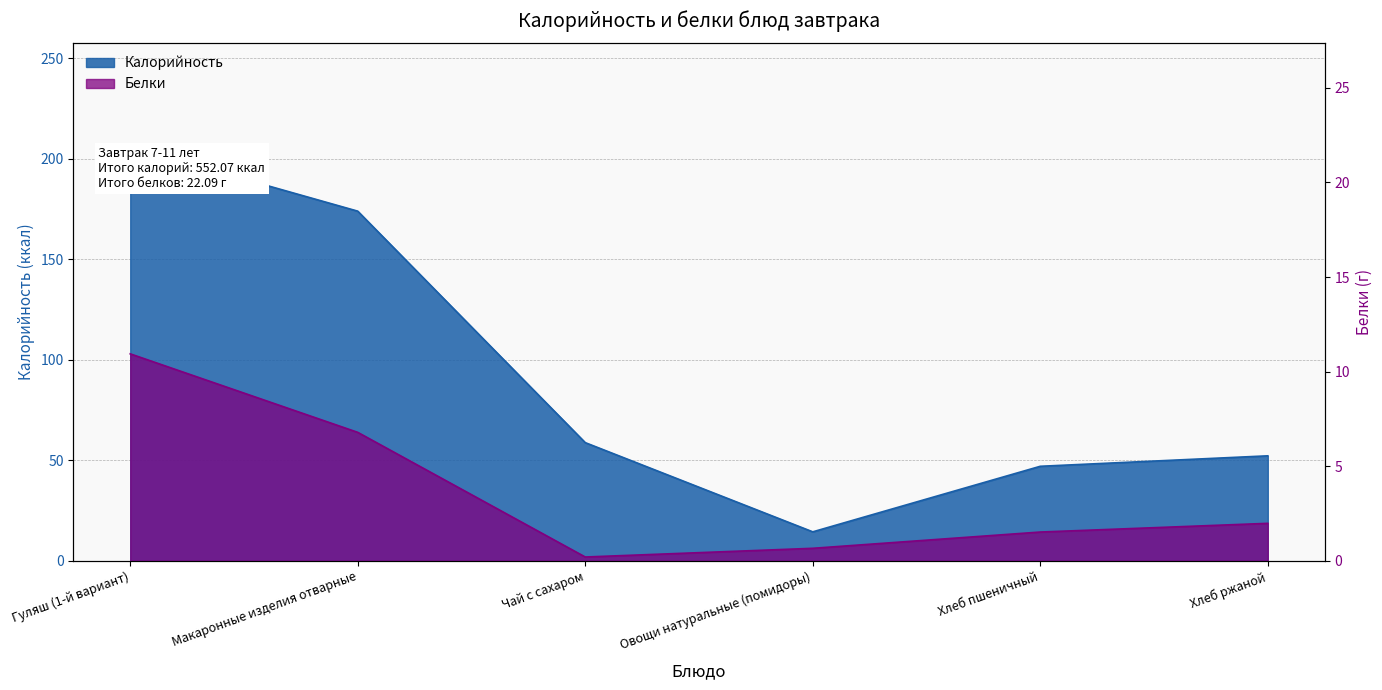

What is the sum of the Белки values at Хлеб пшеничный and Гуляш (1-й вариант)?

12.5